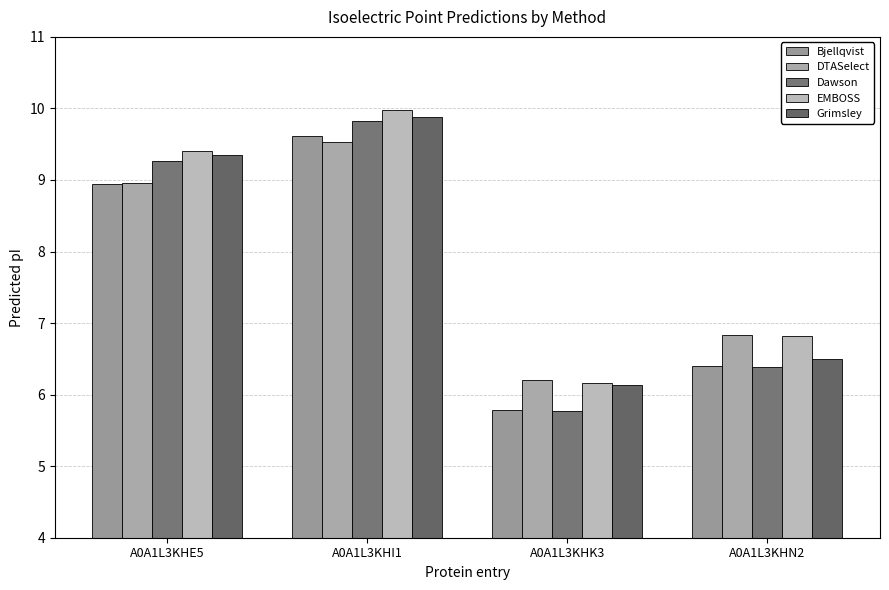

What are all the series names shown in the legend?

Bjellqvist, DTASelect, Dawson, EMBOSS, Grimsley